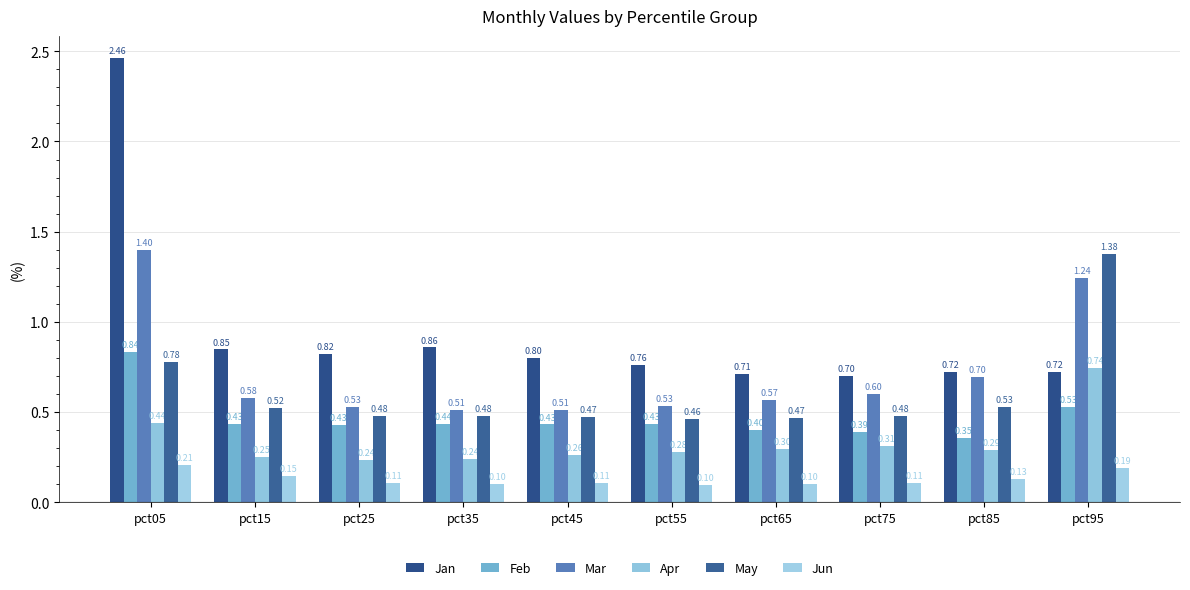

Reading right to left, what are all the values shown in this chart?

Jan: pct95=0.7	pct85=0.7	pct75=0.7	pct65=0.7	pct55=0.8	pct45=0.8	pct35=0.9	pct25=0.8	pct15=0.8	pct05=2.5
Feb: pct95=0.5	pct85=0.4	pct75=0.4	pct65=0.4	pct55=0.4	pct45=0.4	pct35=0.4	pct25=0.4	pct15=0.4	pct05=0.8
Mar: pct95=1.2	pct85=0.7	pct75=0.6	pct65=0.6	pct55=0.5	pct45=0.5	pct35=0.5	pct25=0.5	pct15=0.6	pct05=1.4
Apr: pct95=0.7	pct85=0.3	pct75=0.3	pct65=0.3	pct55=0.3	pct45=0.3	pct35=0.2	pct25=0.2	pct15=0.2	pct05=0.4
May: pct95=1.4	pct85=0.5	pct75=0.5	pct65=0.5	pct55=0.5	pct45=0.5	pct35=0.5	pct25=0.5	pct15=0.5	pct05=0.8
Jun: pct95=0.2	pct85=0.1	pct75=0.1	pct65=0.1	pct55=0.1	pct45=0.1	pct35=0.1	pct25=0.1	pct15=0.1	pct05=0.2